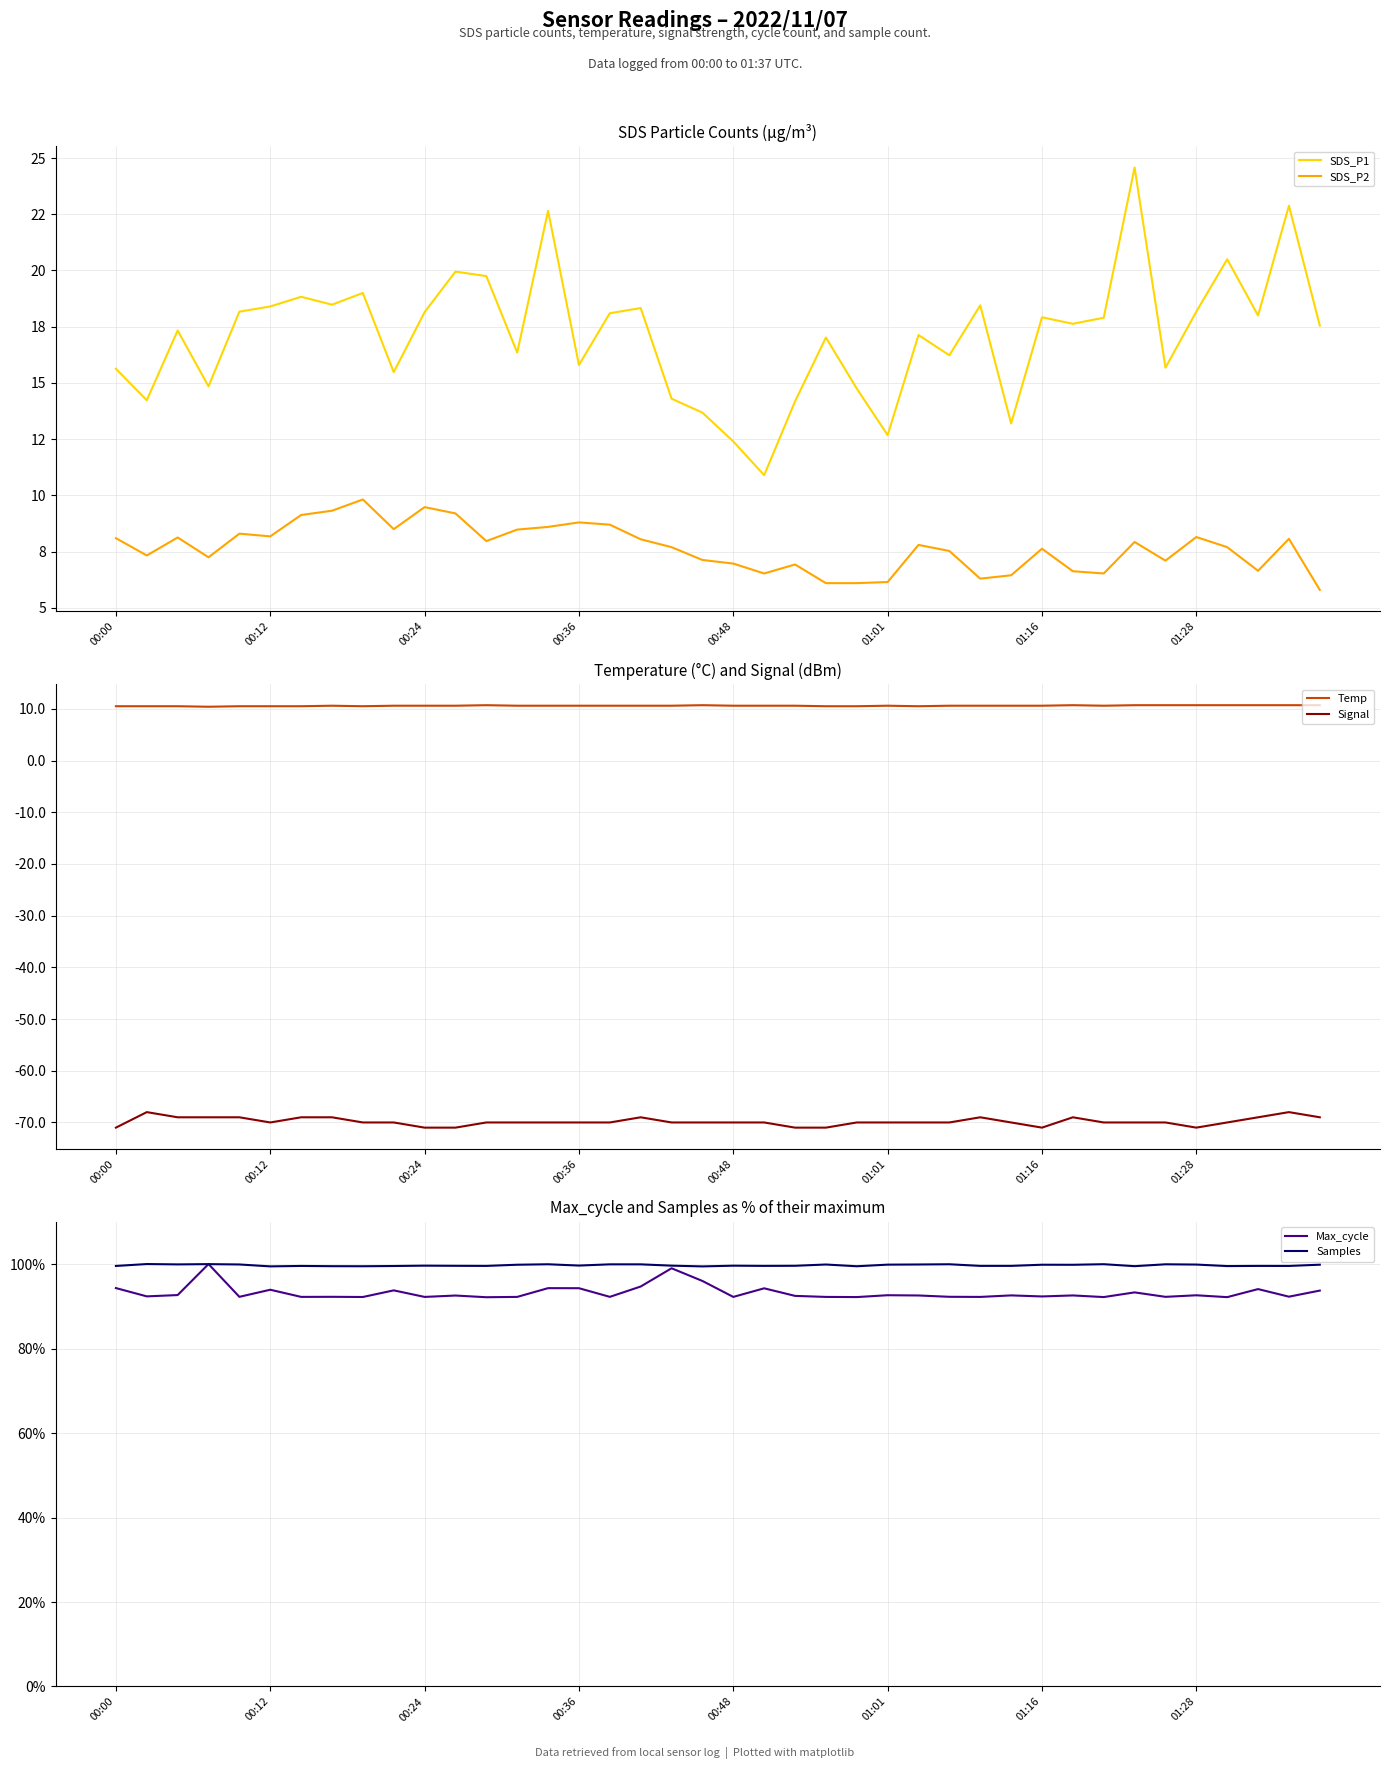

True or false: Signal and Temp intersect in this chart.

False